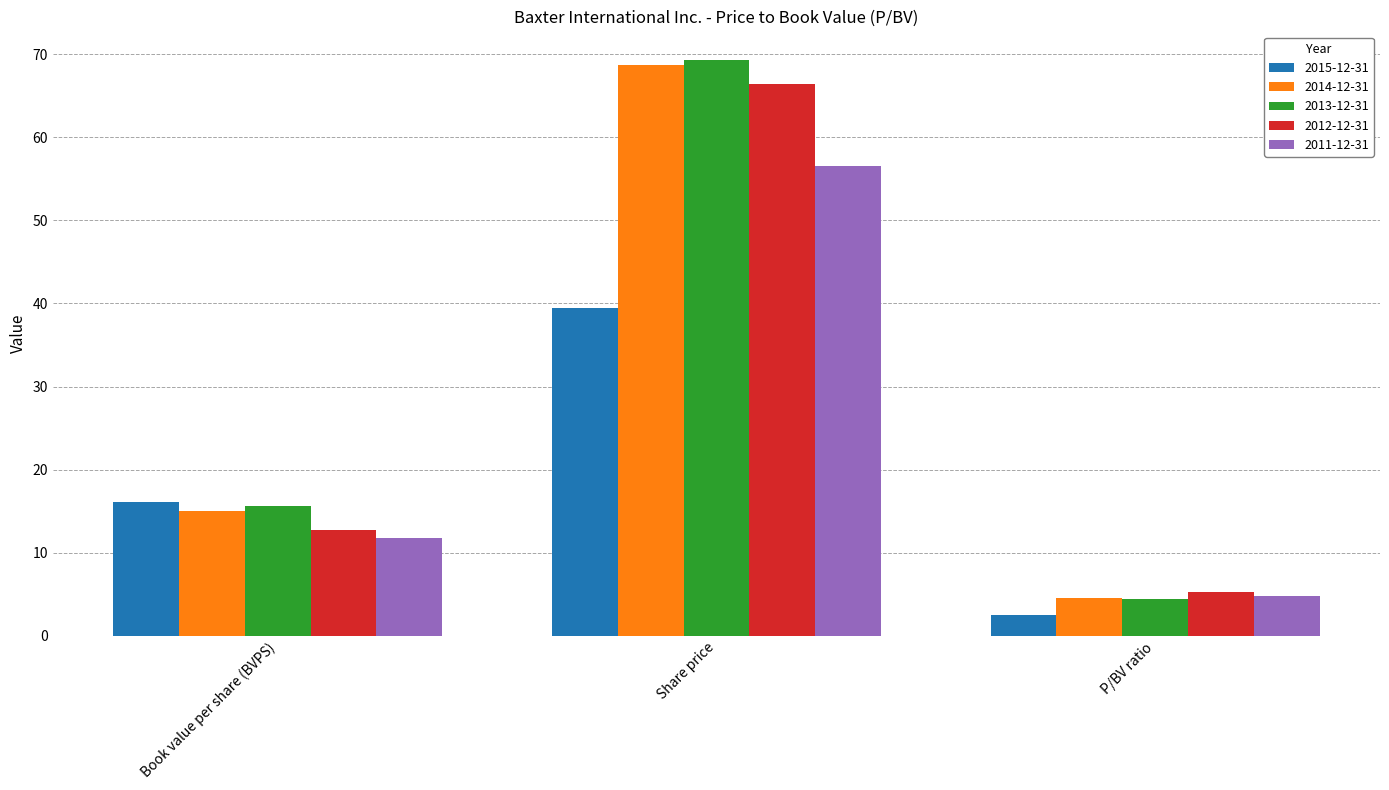

Which series has the widest spread of values?

2013-12-31